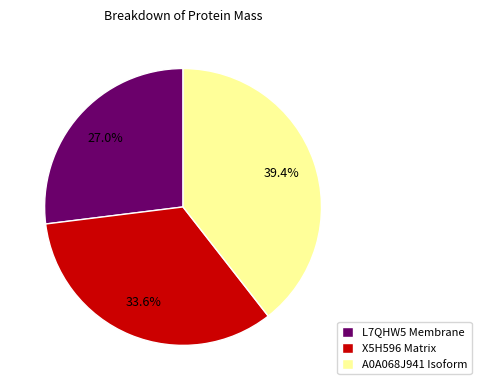

Count the number of slices in the pie.

3